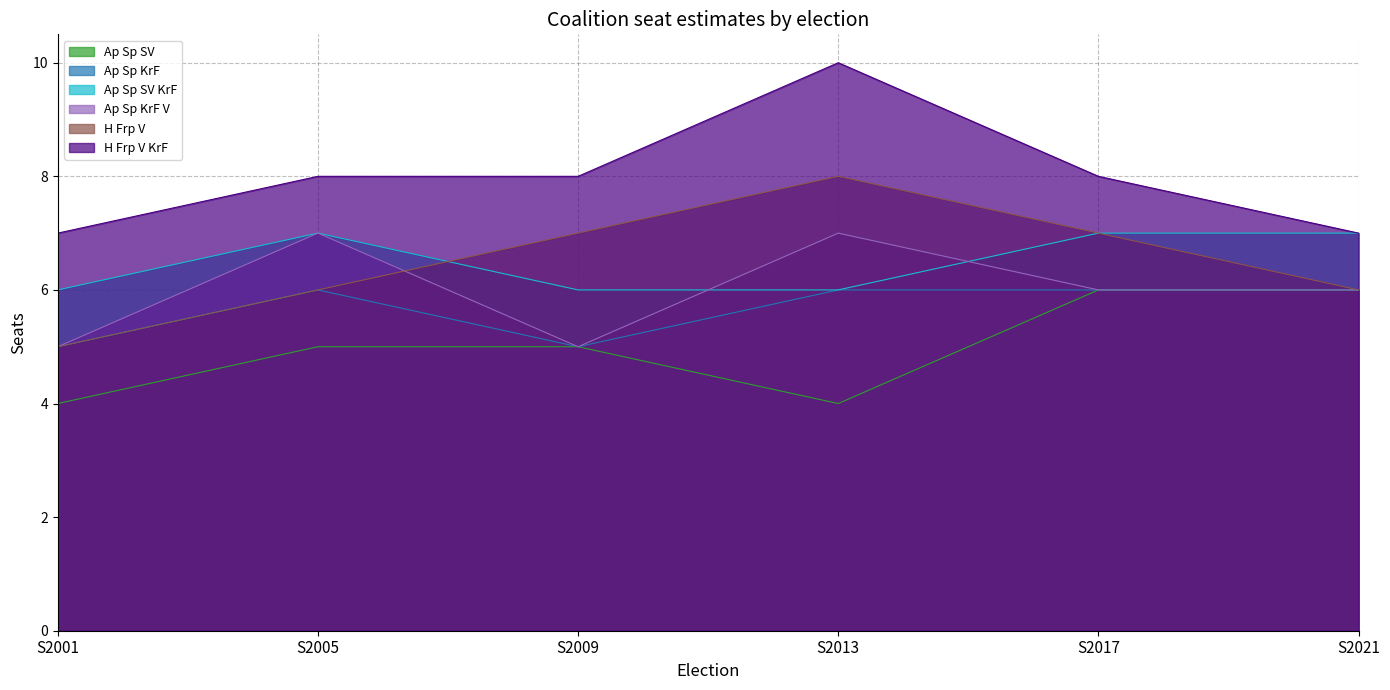

What is the difference between the second highest and minimum values in the H Frp V series?

2